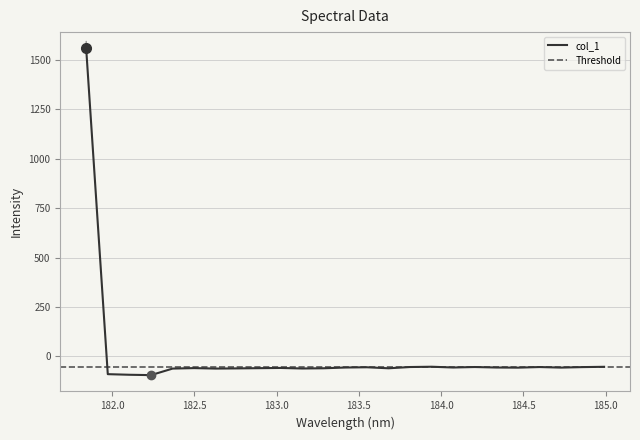

Count the number of values greater than -56.

11